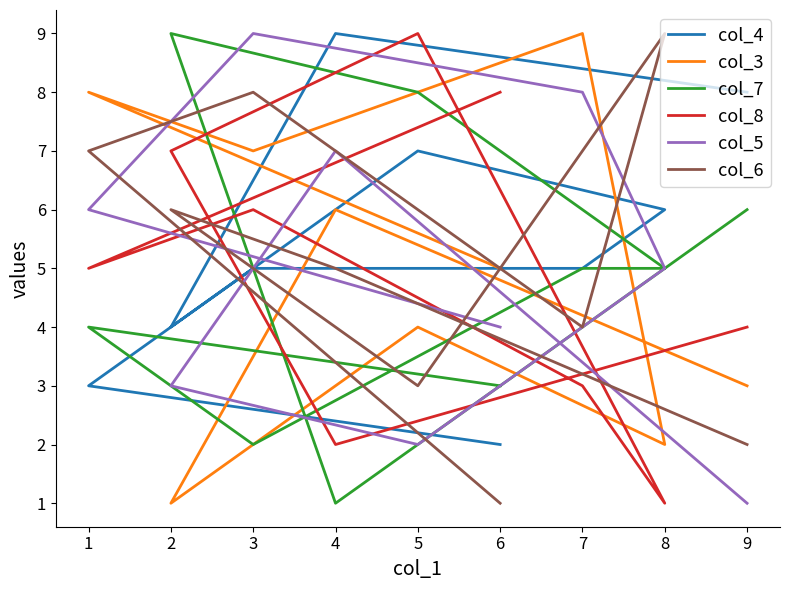

At how many categories does at least one series exceed 6?

9